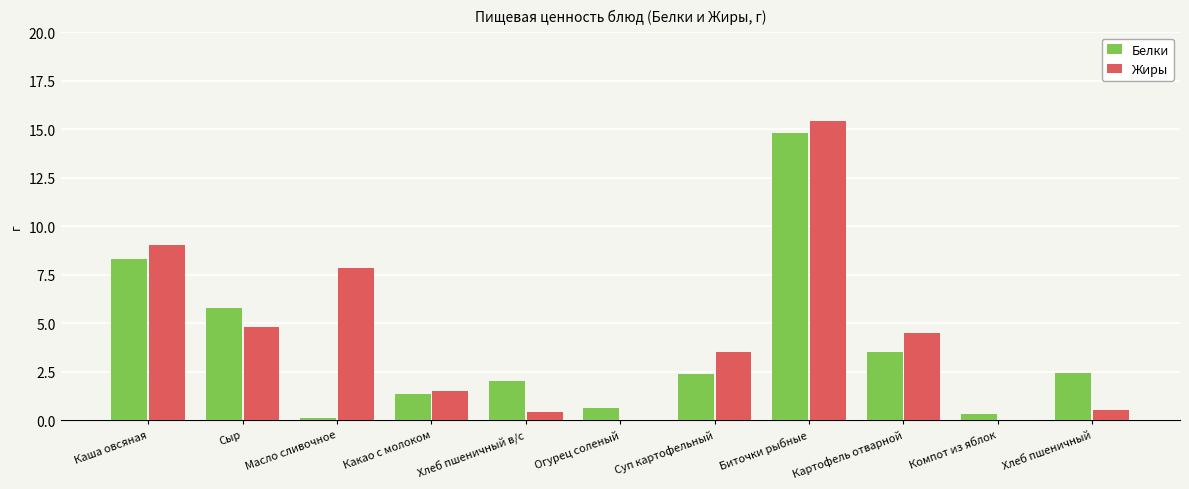

Which series has the widest spread of values?

Жиры